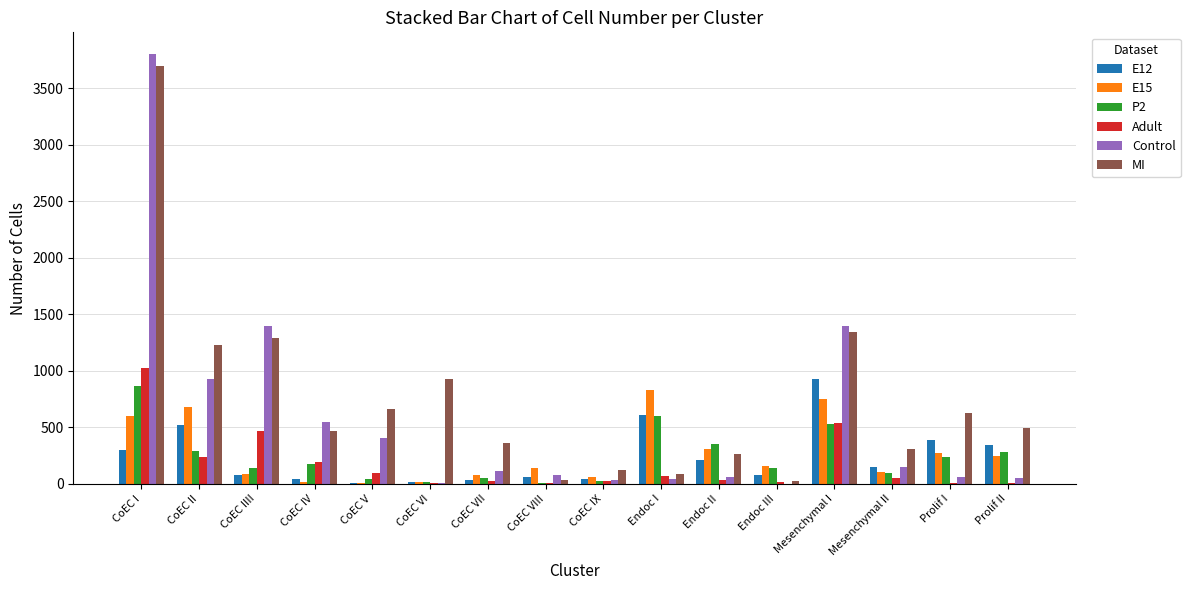

Where does the MI series first go above 490?

CoEC I